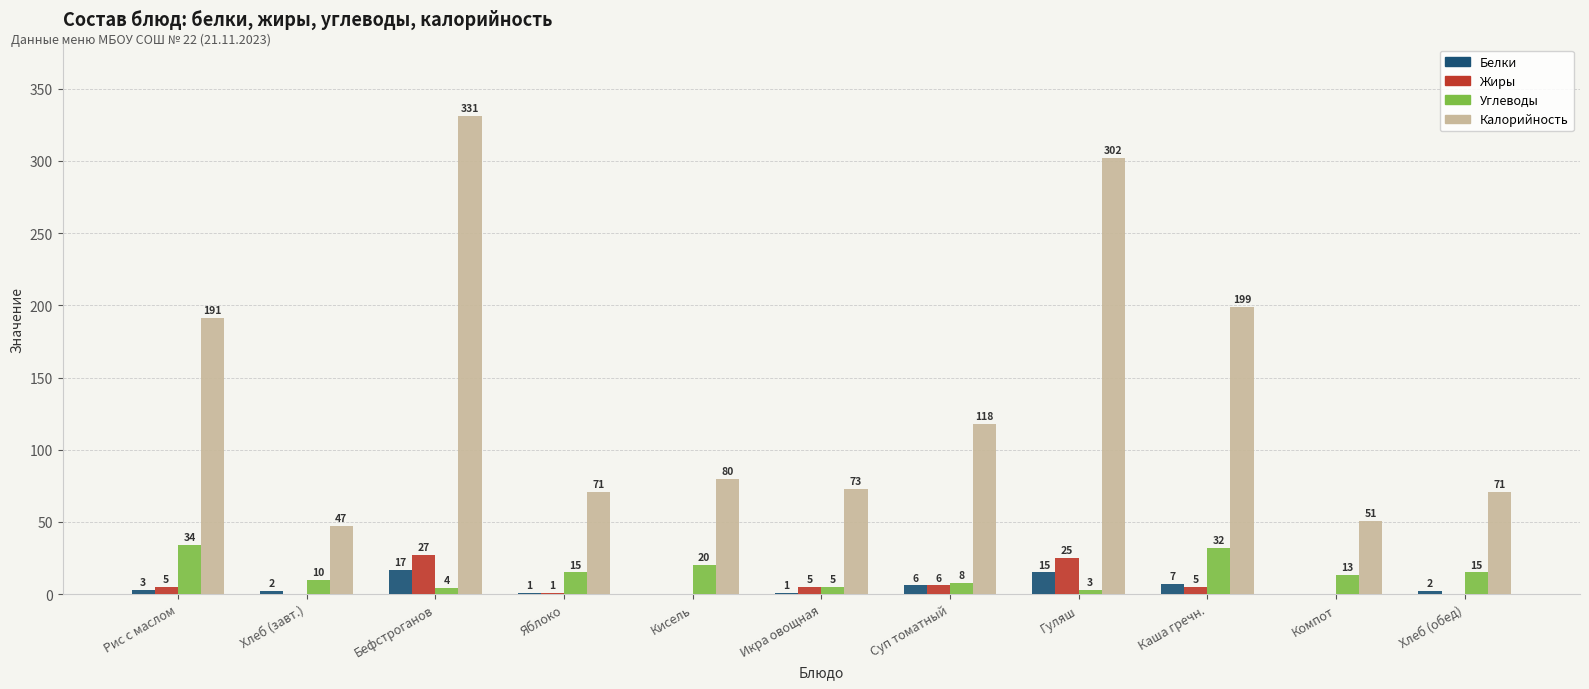

At which label does Белки first exceed 2?

Рис с маслом